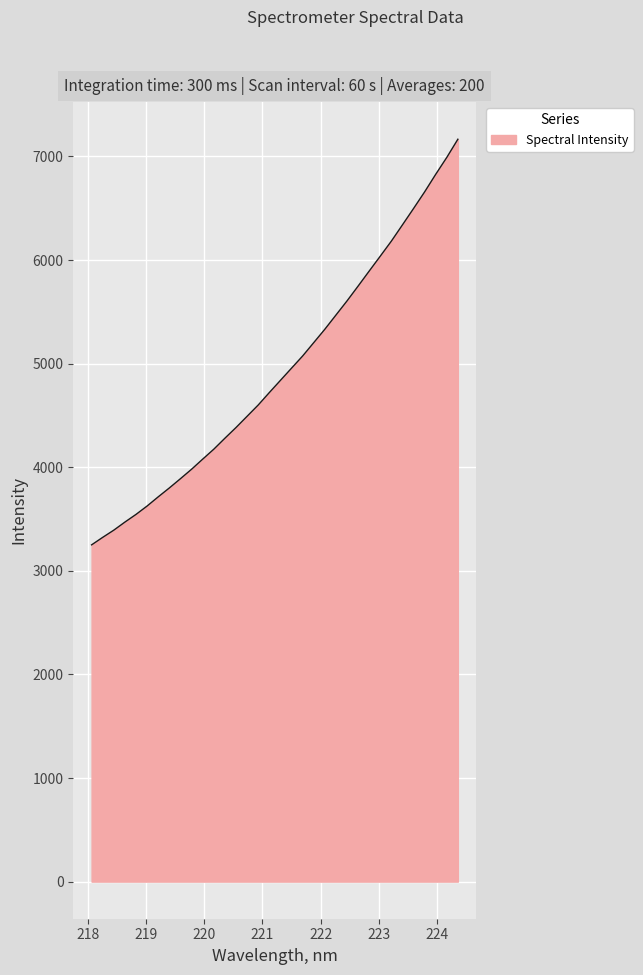

True or false: the data has more than 2 interior local peaks.

False